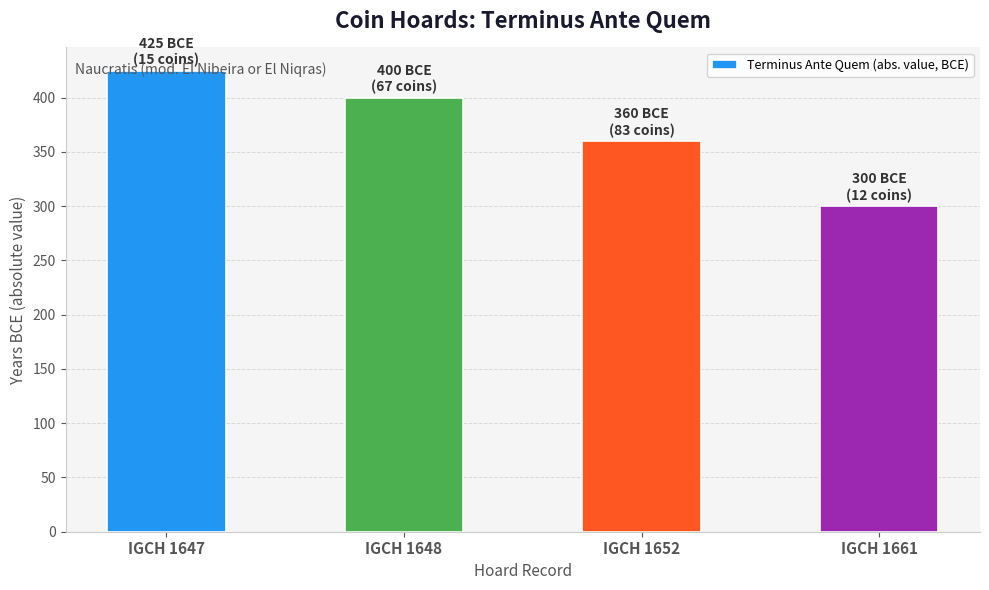

Between IGCH 1652 and IGCH 1661, which is larger?

IGCH 1652